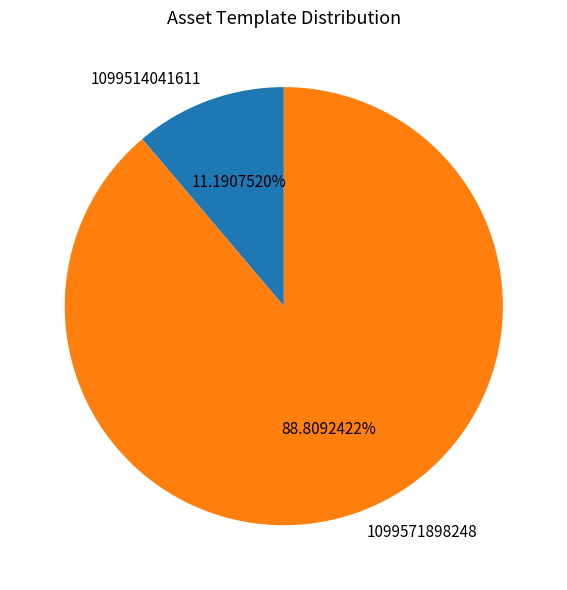

To the nearest percent, what is the average slice percentage?

50%